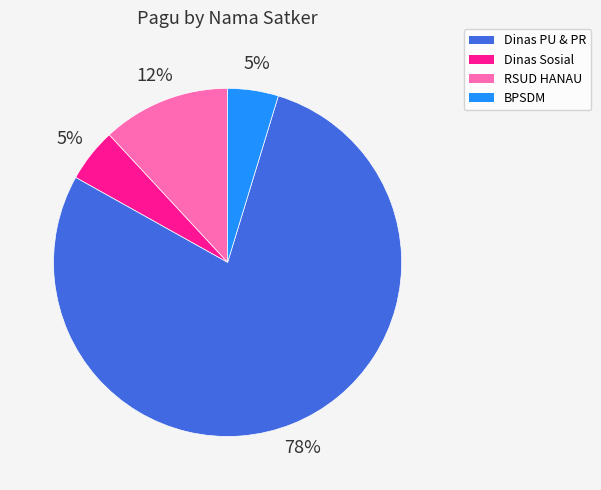

Is there any slice that represents more than half of the pie?

Yes